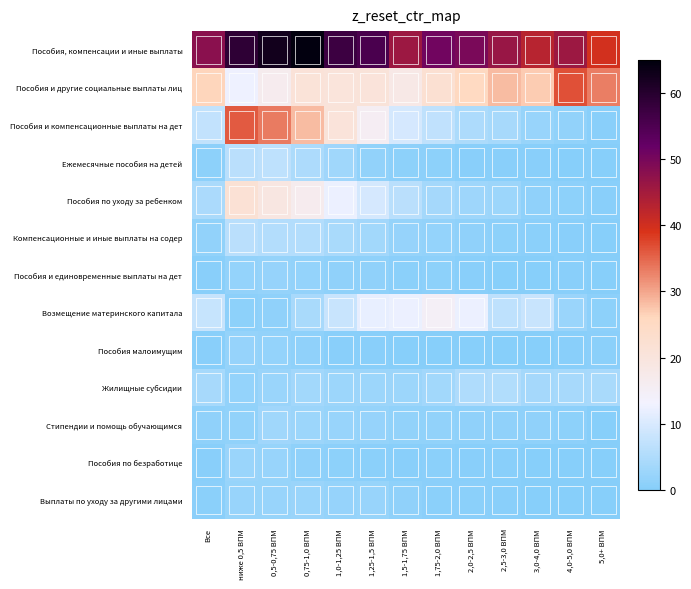

Which label corresponds to the largest value in the chart?

0,75-1,0 ВПМ